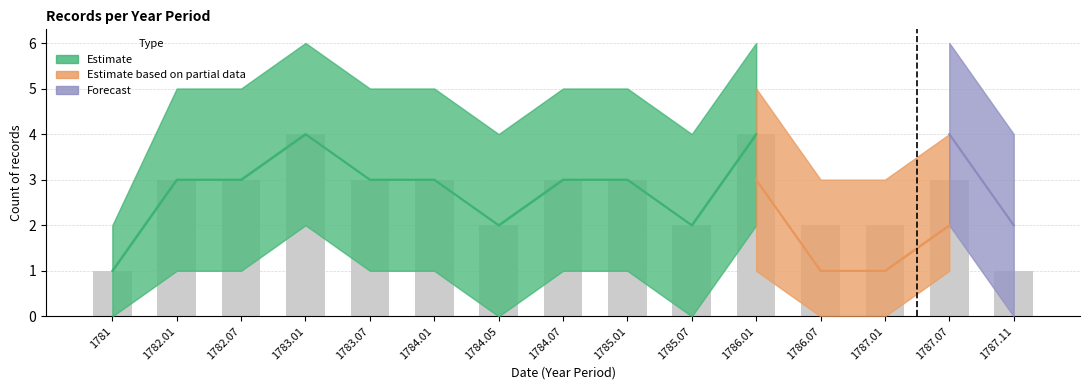

What is the label of the 5th bar from the left?

1783.07